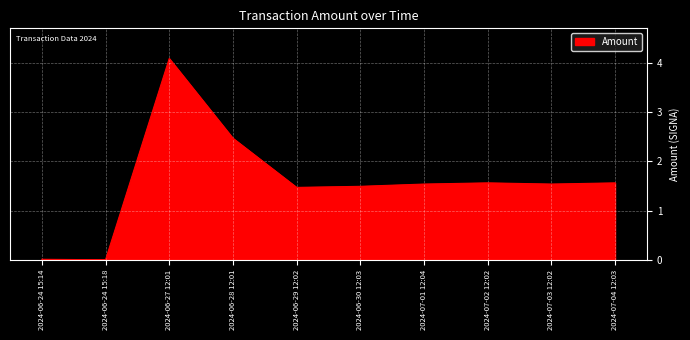

Where does the data first go above 1?

2024-06-27 12:01